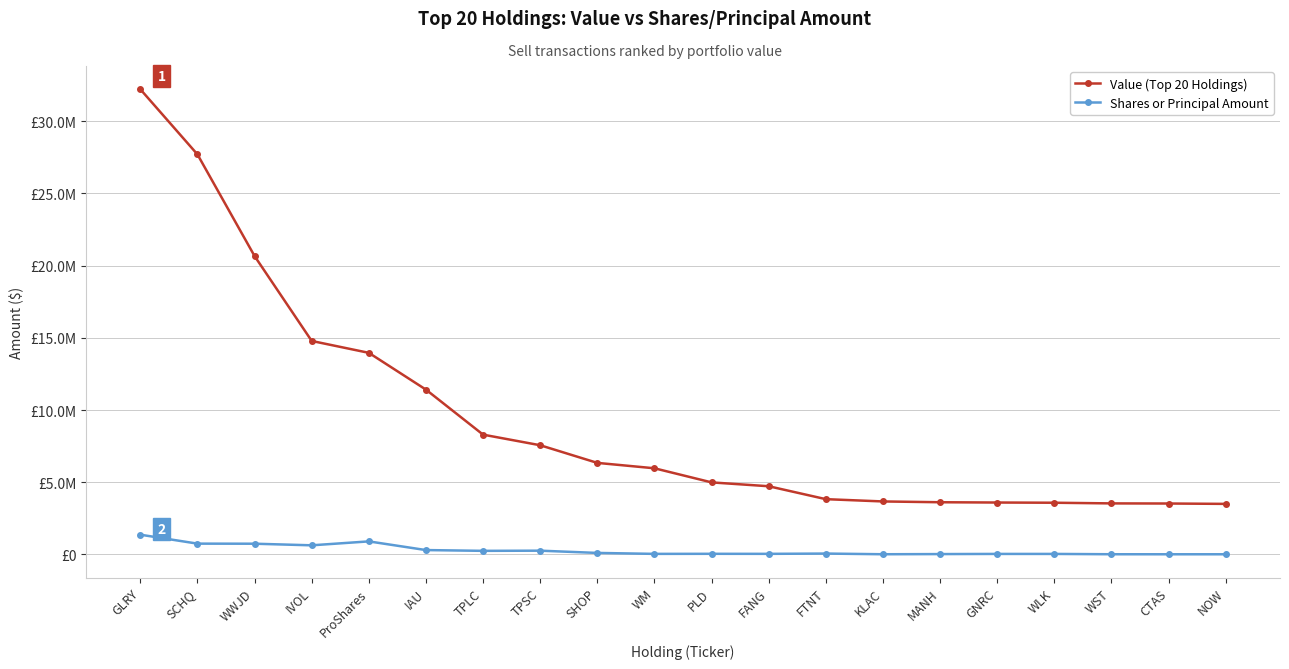

True or false: Value (Top 20 Holdings) and Shares or Principal Amount intersect in this chart.

False